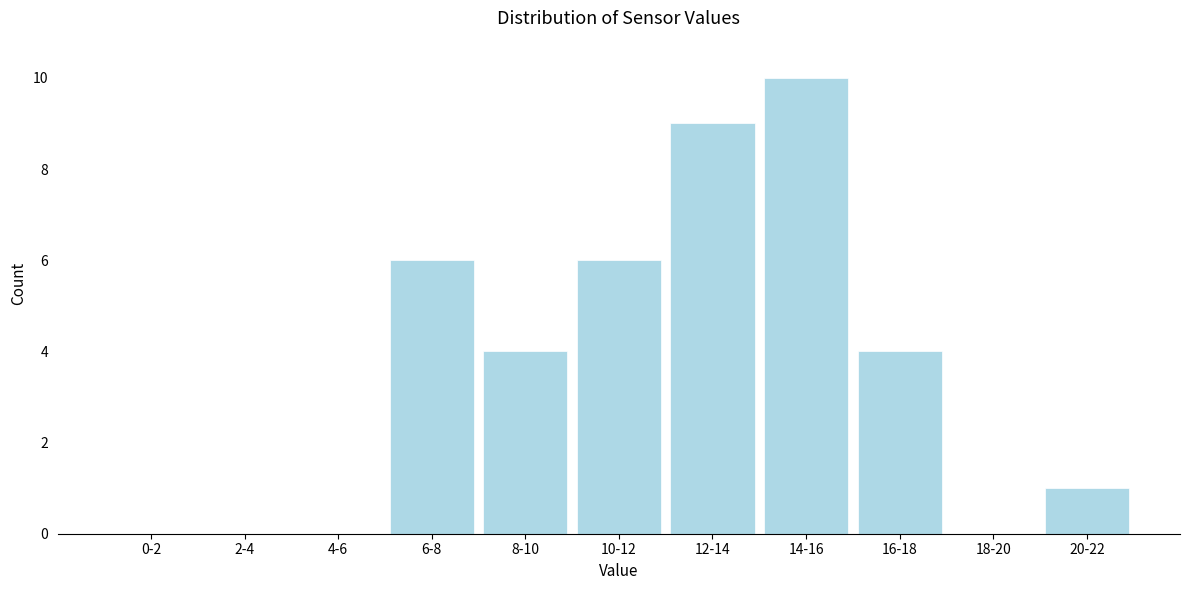

Reading left to right, list all the values displayed in this chart.

0-2=0	2-4=0	4-6=0	6-8=6	8-10=4	10-12=6	12-14=9	14-16=10	16-18=4	18-20=0	20-22=1